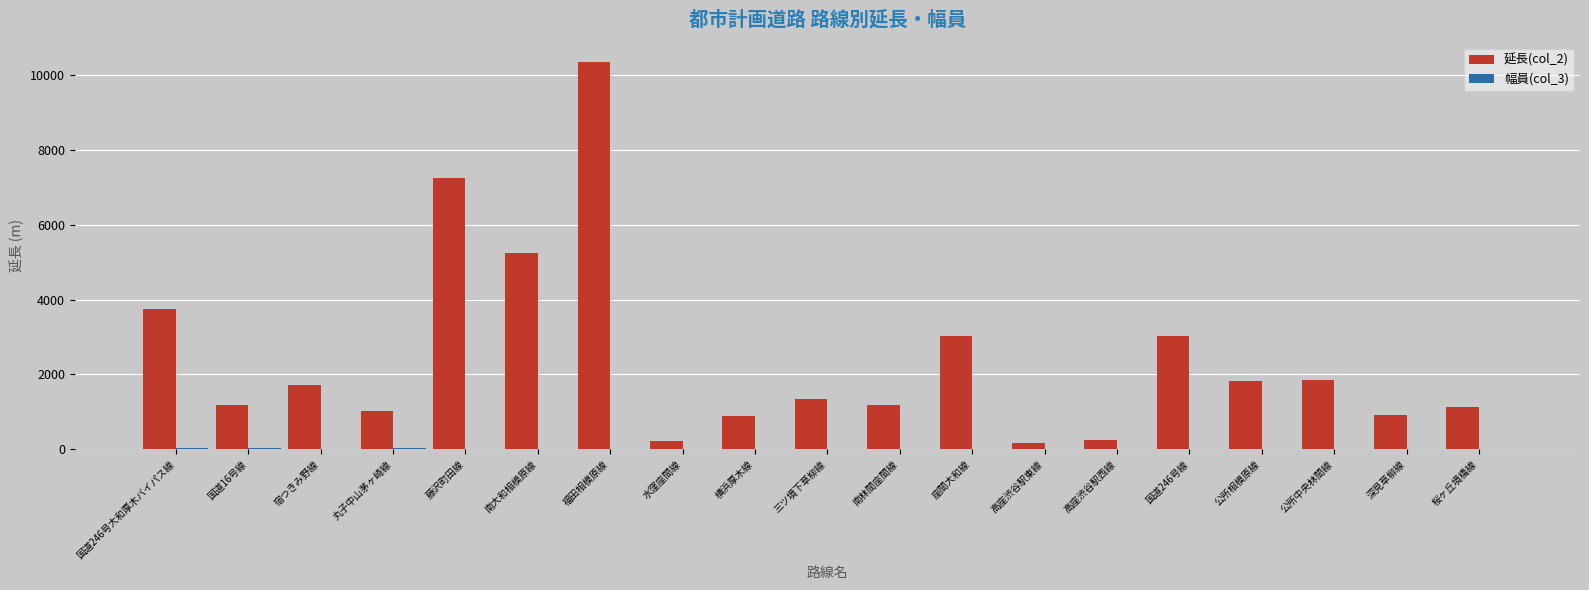

At which category is the sum across all series the highest?

福田相模原線